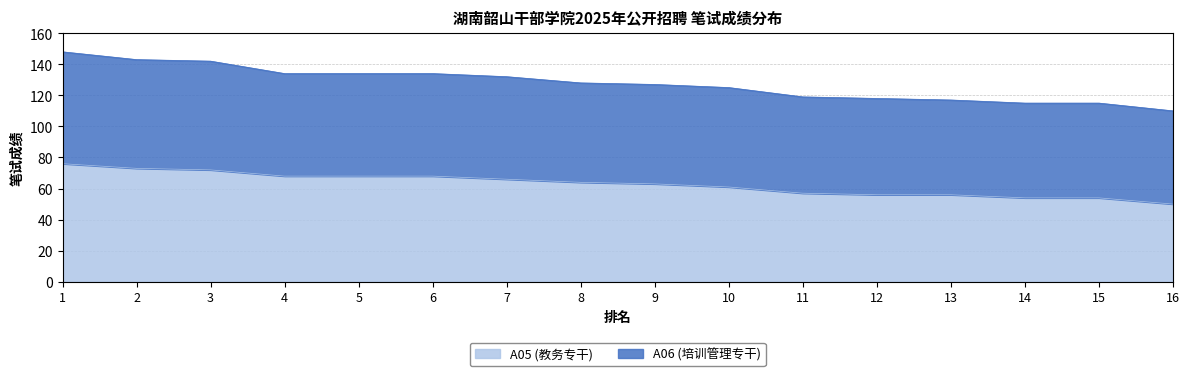

Between 16 and 7, which is larger?

7